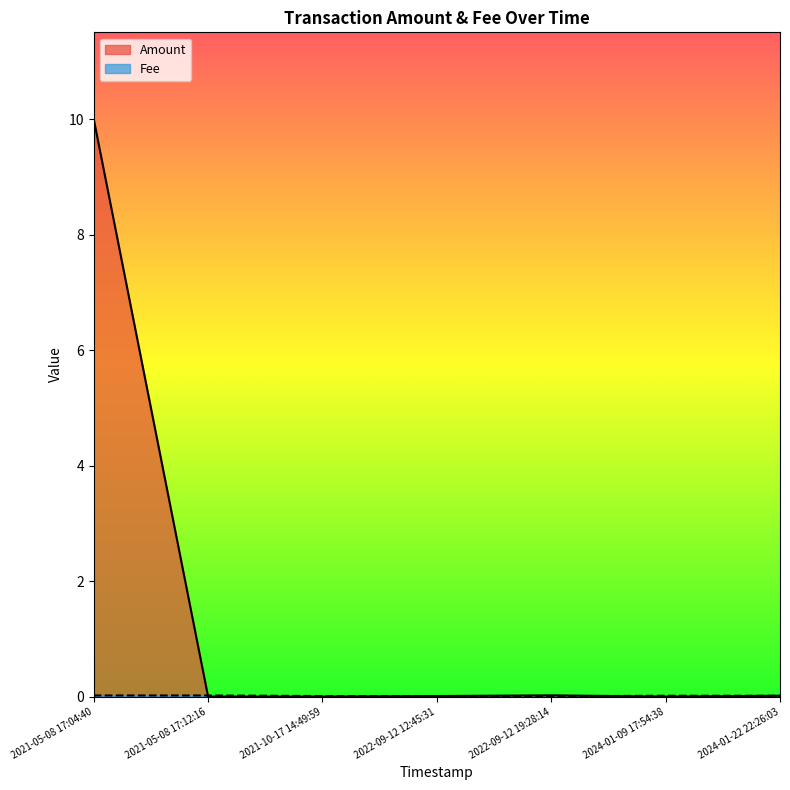

Is the value of Amount at 2021-10-17 14:49:59 greater than the value of Fee at 2021-10-17 14:49:59?

No